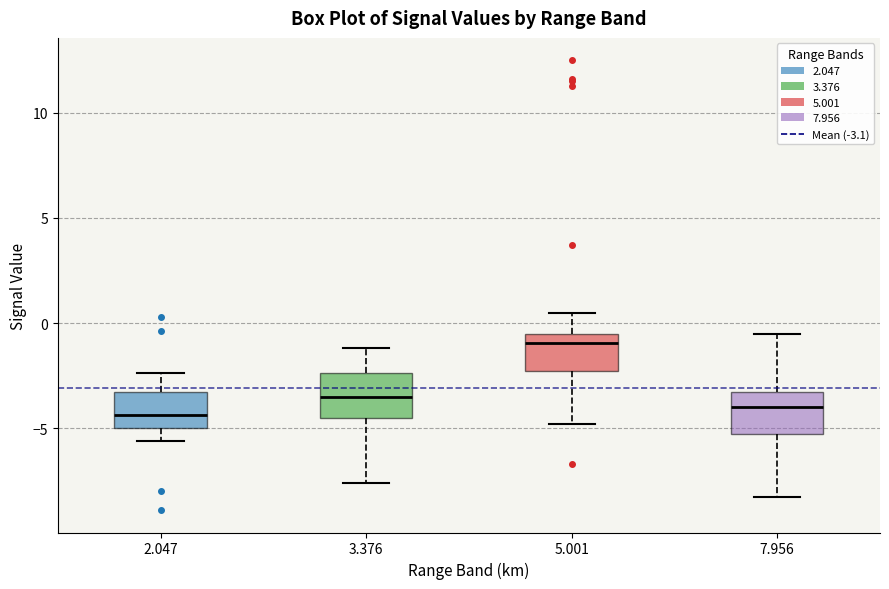

Where does the lower whisker of the box at x = 5.001 end on the y-axis? The values are not printed on the chart, so give them approximately, as read against the axis.

-5.0